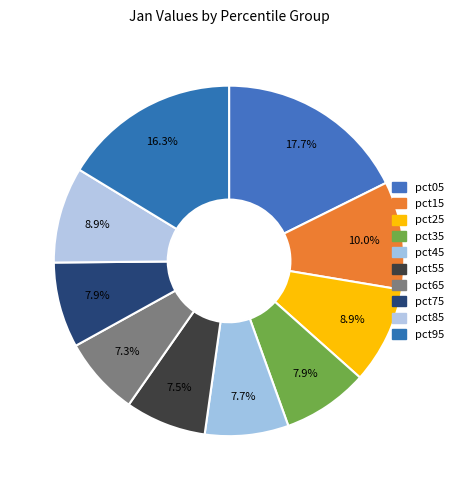

Count the number of slices in the pie.

10